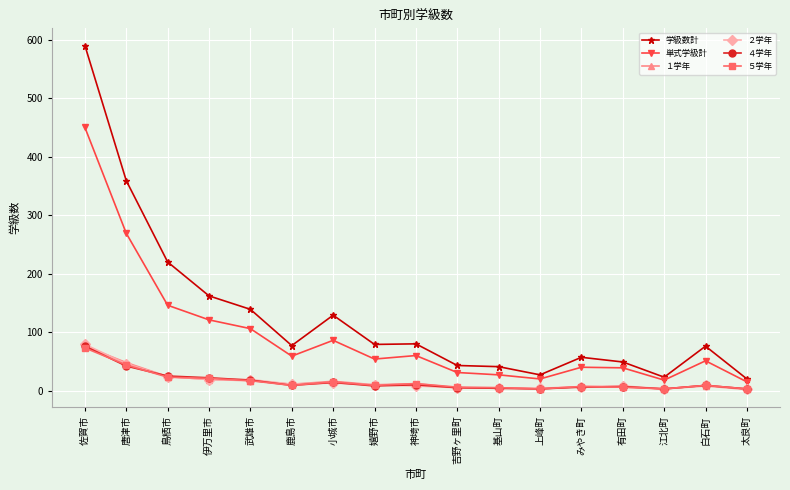

What is the sum of the ４学年 values at 嬉野市 and 武雄市?

26